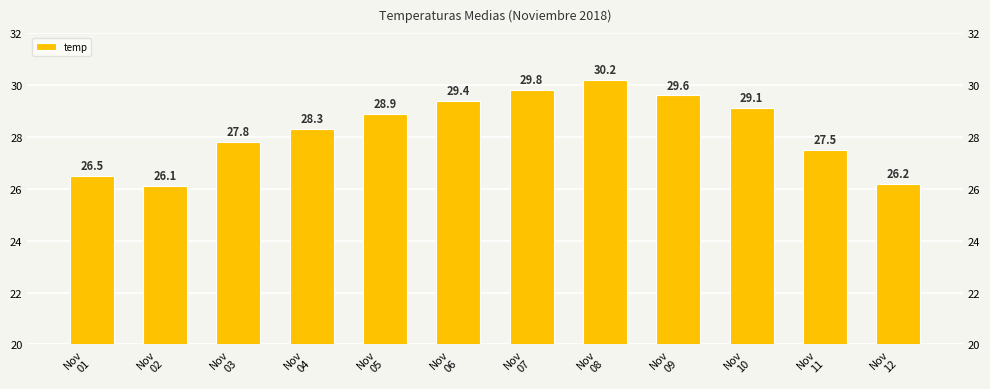

Is it true that the value at Nov
04 is 28.3?

True